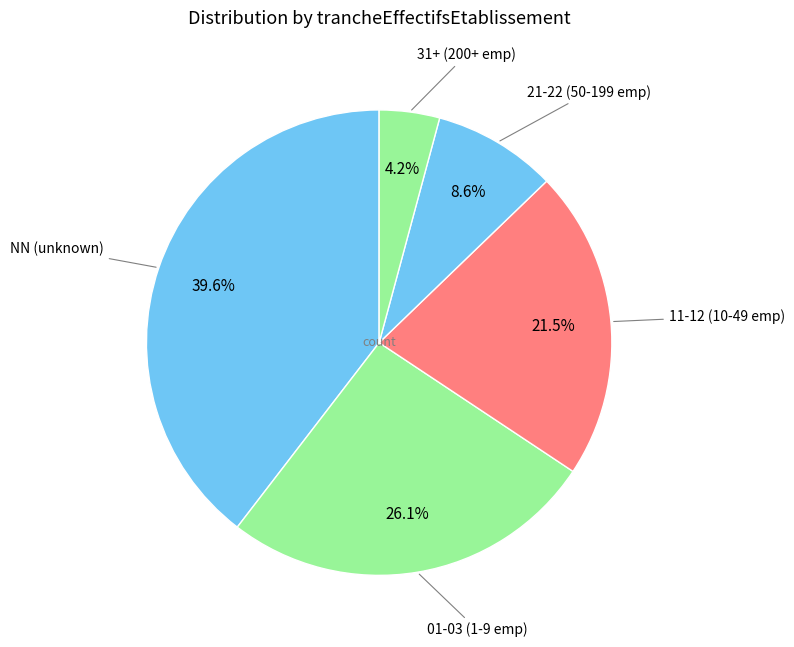

How many slices are in this pie chart?

5